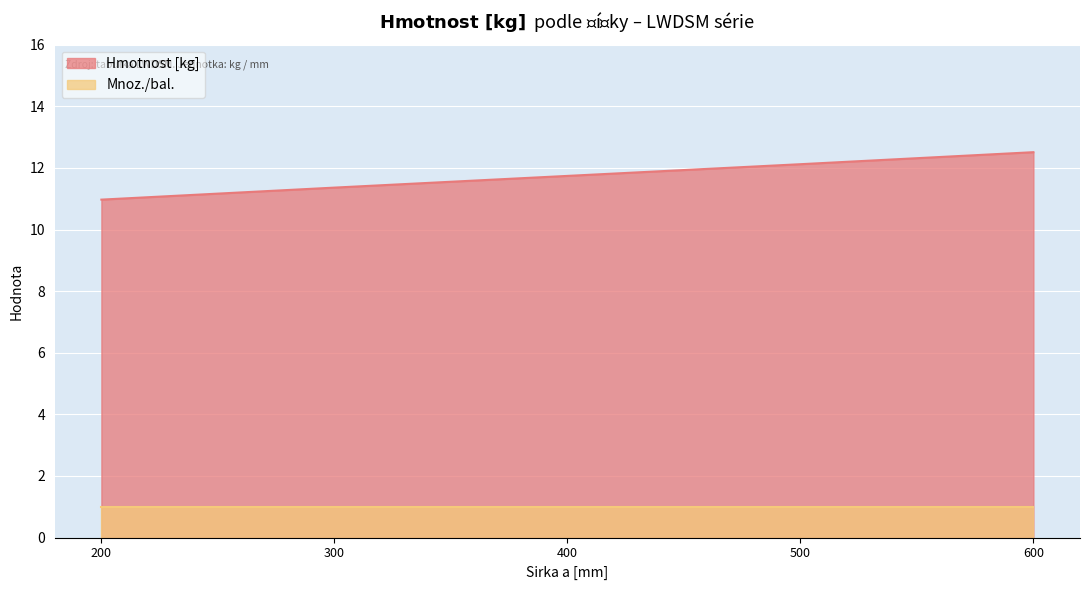

Is it true that the value at 400 is 17.8?

False